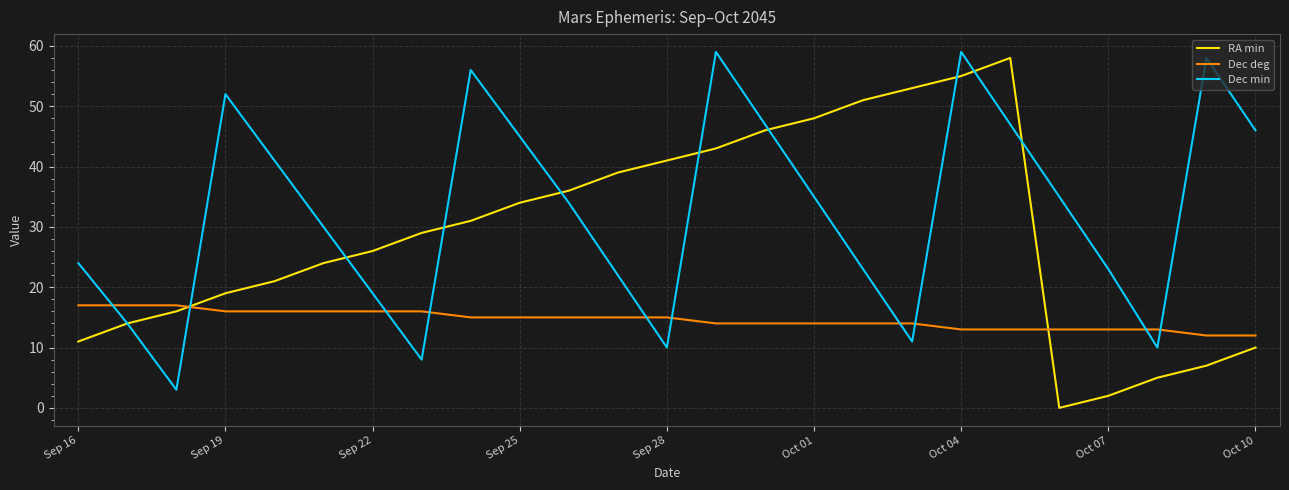

List the series in order of their overall mean, highest first.

Dec min, RA min, Dec deg